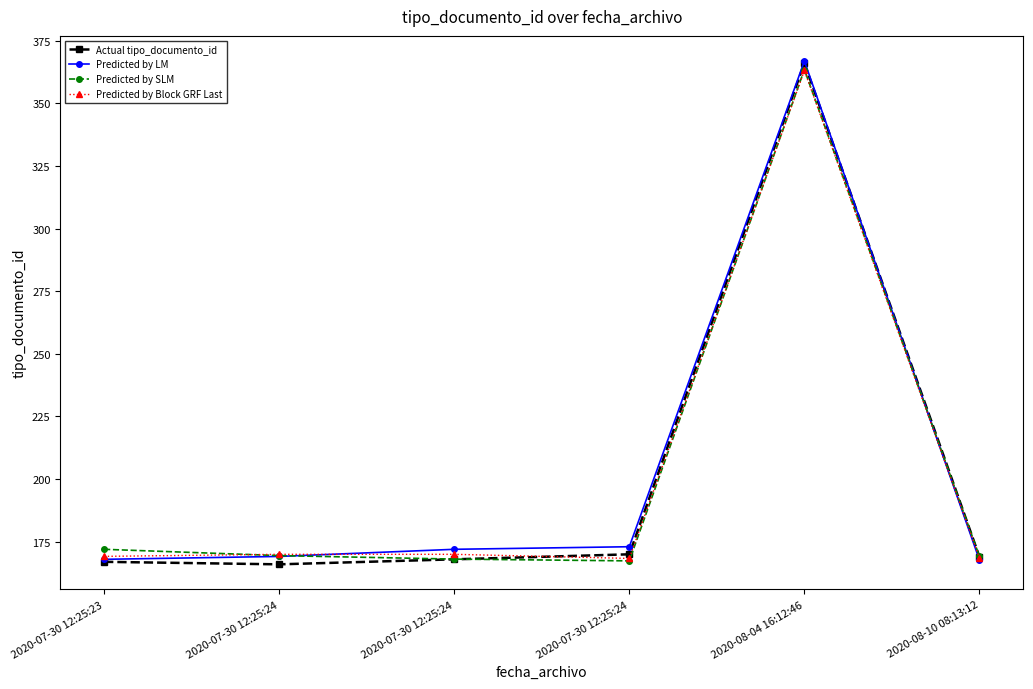

Count the number of categories in the chart.

6